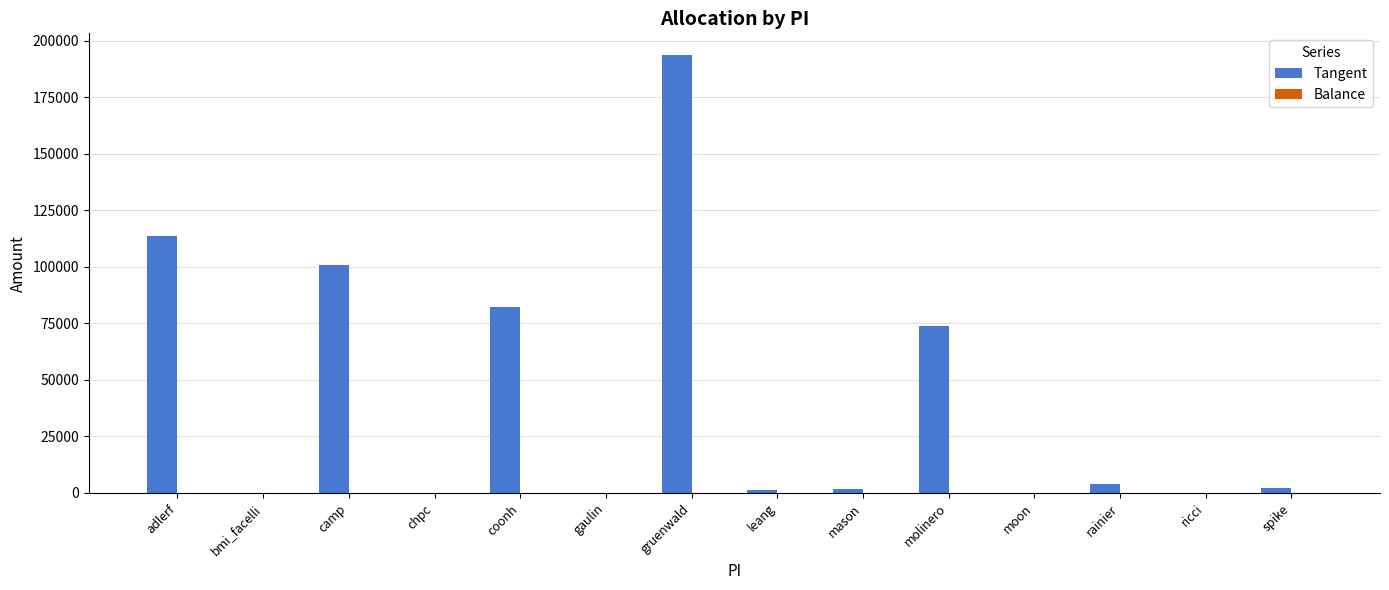

The chart shows a value of 58509.2 at adlerf. True or false?

False